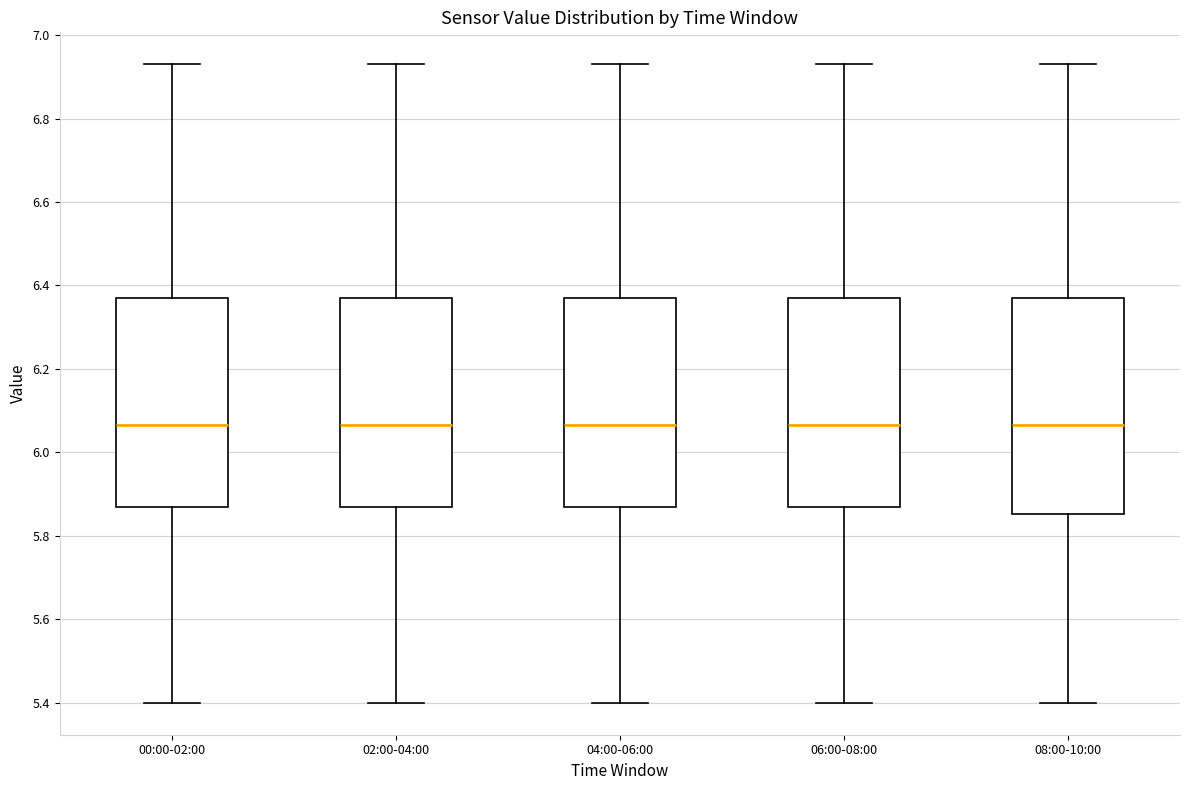

Where is the lower edge of the box for 02:00-04:00 on the y-axis? The values are not printed on the chart, so give them approximately, as read against the axis.

5.88